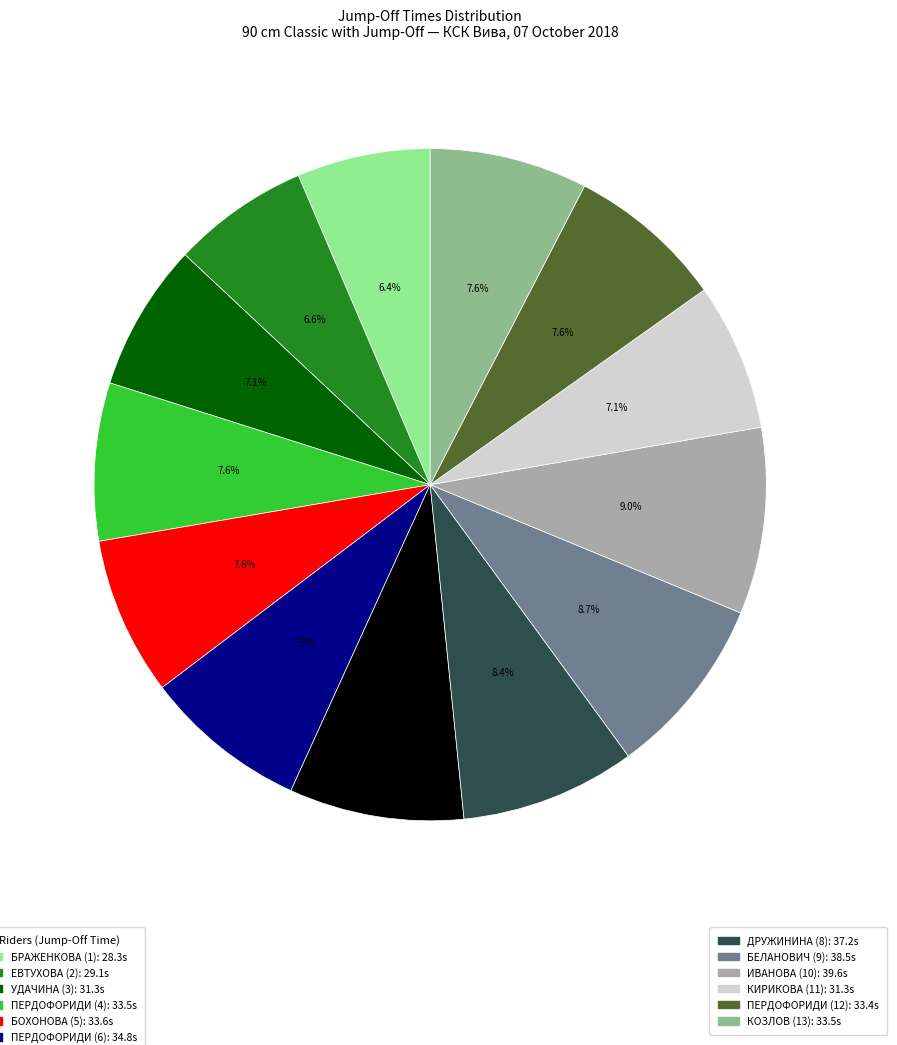

Is there any slice that represents more than half of the pie?

No